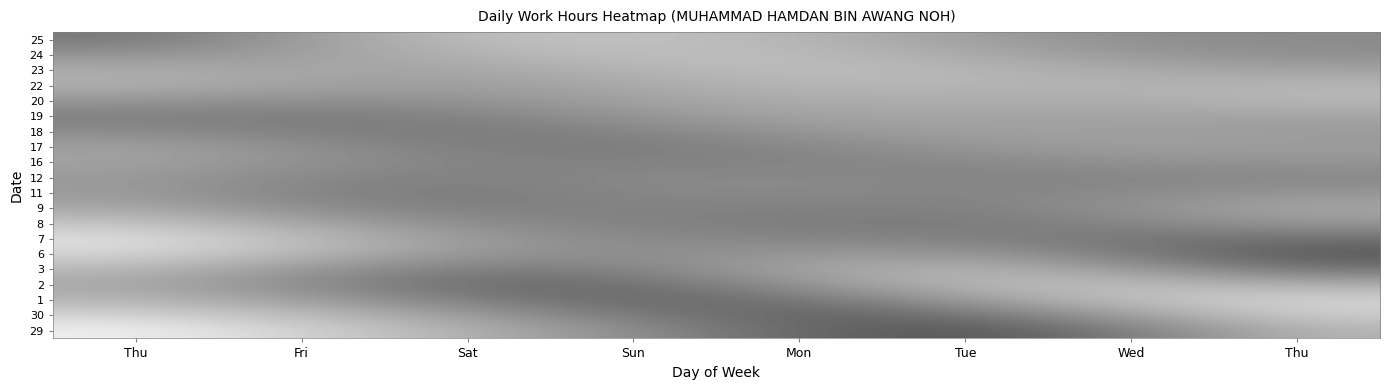

Reading right to left, extract all data points from this chart.

29: Thu=10.2	Wed=7.8	Tue=6.1	Mon=6.9	Sun=8.5	Sat=10.1	Fri=11.6	Thu=12.6
30: Thu=11.3	Wed=9.3	Tue=7.3	Mon=6.7	Sun=7.7	Sat=9.1	Fri=10.6	Thu=11.6
1: Thu=11.6	Wed=10.8	Tue=9.1	Mon=7.4	Sun=6.9	Sat=7.8	Fri=9.3	Thu=10.2
2: Thu=9.9	Wed=10.6	Tue=10.4	Mon=8.8	Sun=7.2	Sat=7.1	Fri=8.4	Thu=9.6
3: Thu=7.4	Wed=9.1	Tue=10.2	Mon=9.5	Sun=8.1	Sat=7.8	Fri=8.9	Thu=10.3
6: Thu=6.3	Wed=7.7	Tue=9.0	Mon=8.9	Sun=8.5	Sat=8.9	Fri=10.3	Thu=11.7
7: Thu=7.3	Wed=7.5	Tue=7.9	Mon=8.2	Sun=8.3	Sat=9.0	Fri=10.6	Thu=12.0
8: Thu=8.9	Wed=8.2	Tue=7.7	Mon=7.8	Sun=8.0	Sat=8.4	Fri=9.6	Thu=10.9
9: Thu=9.6	Wed=8.7	Tue=8.0	Mon=8.0	Sun=8.0	Sat=7.9	Fri=8.5	Thu=9.6
11: Thu=8.8	Wed=8.4	Tue=8.1	Mon=8.3	Sun=8.2	Sat=7.8	Fri=8.1	Thu=9.1
12: Thu=8.2	Wed=8.1	Tue=8.1	Mon=8.3	Sun=8.3	Sat=8.0	Fri=8.3	Thu=9.1
16: Thu=8.8	Wed=8.7	Tue=8.3	Mon=8.1	Sun=8.0	Sat=8.1	Fri=8.7	Thu=9.4
17: Thu=9.2	Wed=9.3	Tue=8.9	Mon=8.3	Sun=7.8	Sat=7.8	Fri=8.6	Thu=9.3
18: Thu=9.0	Wed=9.3	Tue=9.3	Mon=8.9	Sun=8.1	Sat=7.7	Fri=7.9	Thu=8.4
19: Thu=9.6	Wed=9.4	Tue=9.5	Mon=9.5	Sun=8.8	Sat=8.1	Fri=7.8	Thu=7.9
20: Thu=10.3	Wed=9.9	Tue=9.8	Mon=9.9	Sun=9.4	Sat=8.7	Fri=8.6	Thu=8.9
22: Thu=10.2	Wed=10.1	Tue=10.3	Mon=10.3	Sun=9.7	Sat=9.2	Fri=9.4	Thu=10.0
23: Thu=9.4	Wed=9.7	Tue=10.3	Mon=10.6	Sun=10.2	Sat=9.6	Fri=9.5	Thu=9.8
24: Thu=8.6	Wed=9.0	Tue=9.8	Mon=10.5	Sun=10.6	Sat=10.1	Fri=9.3	Thu=8.7
25: Thu=8.4	Wed=8.5	Tue=9.3	Mon=10.2	Sun=10.8	Sat=10.6	Fri=9.2	Thu=7.6